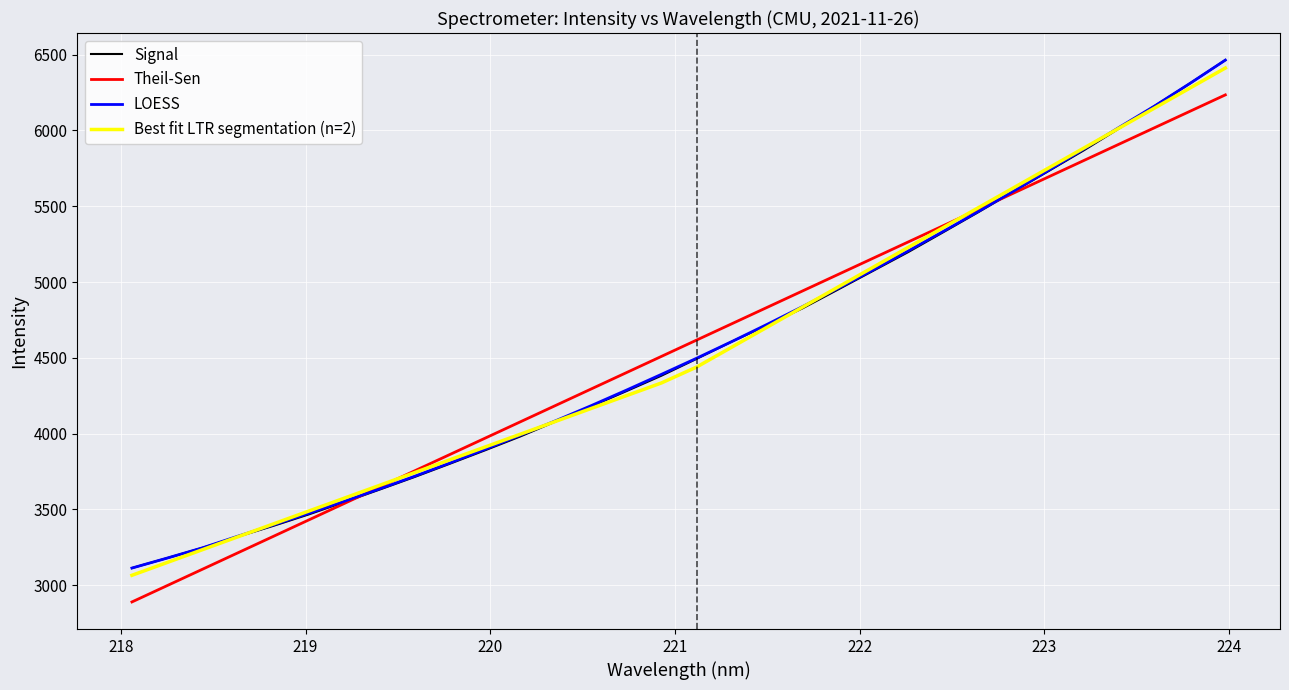

What is the greatest value displayed?

6464.2